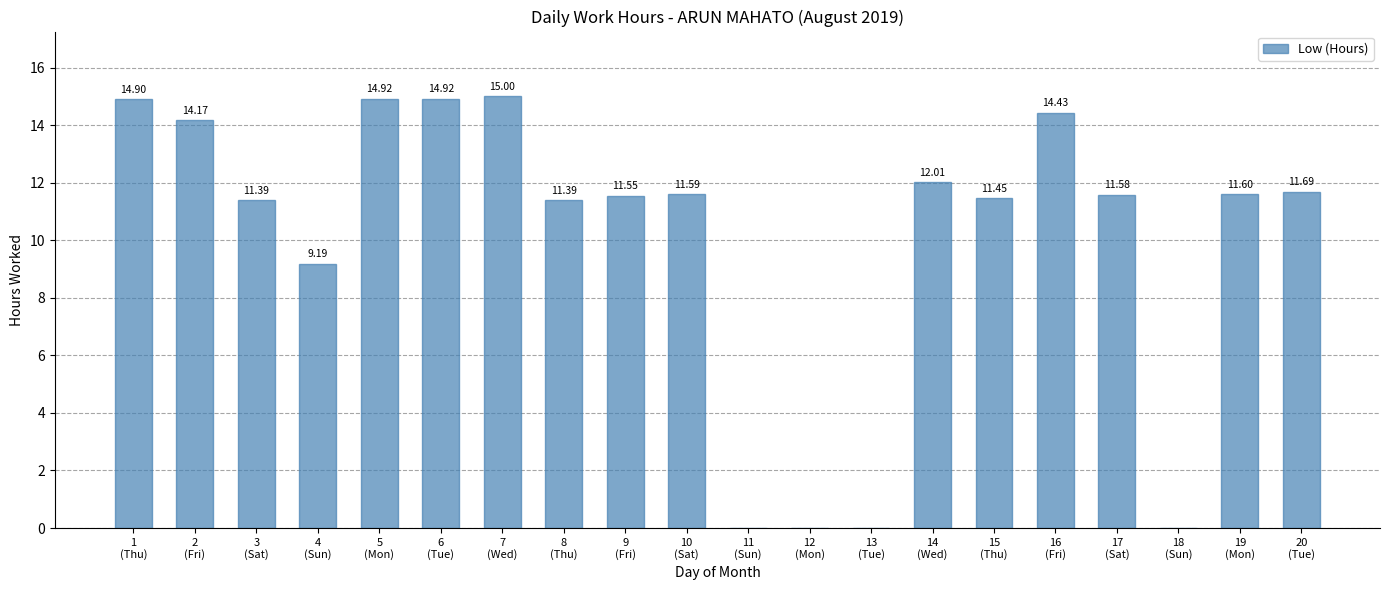

What is the sum of all values?

201.8